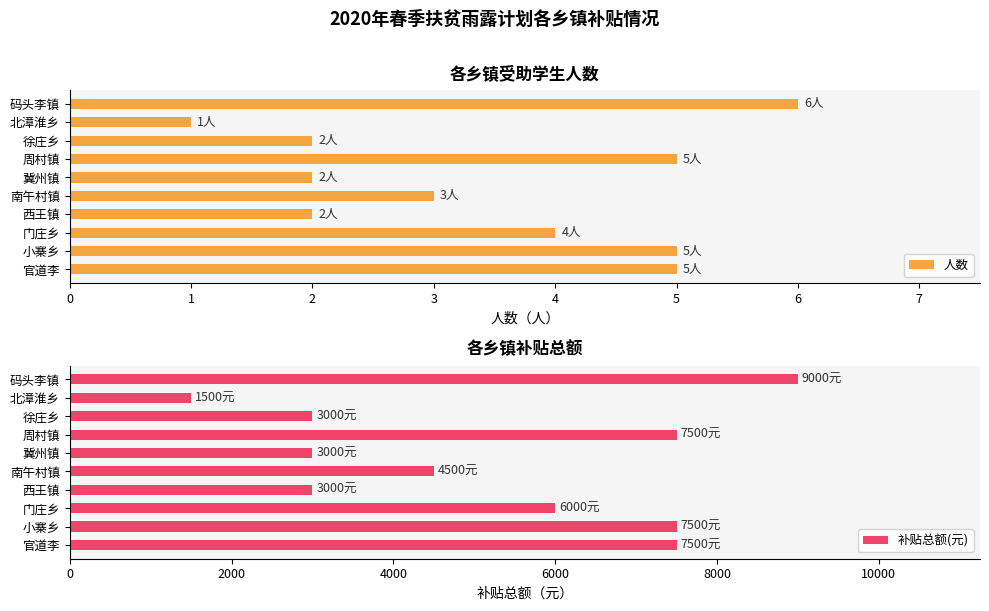

What is the difference between the second highest and minimum values in the 人数 series?

4